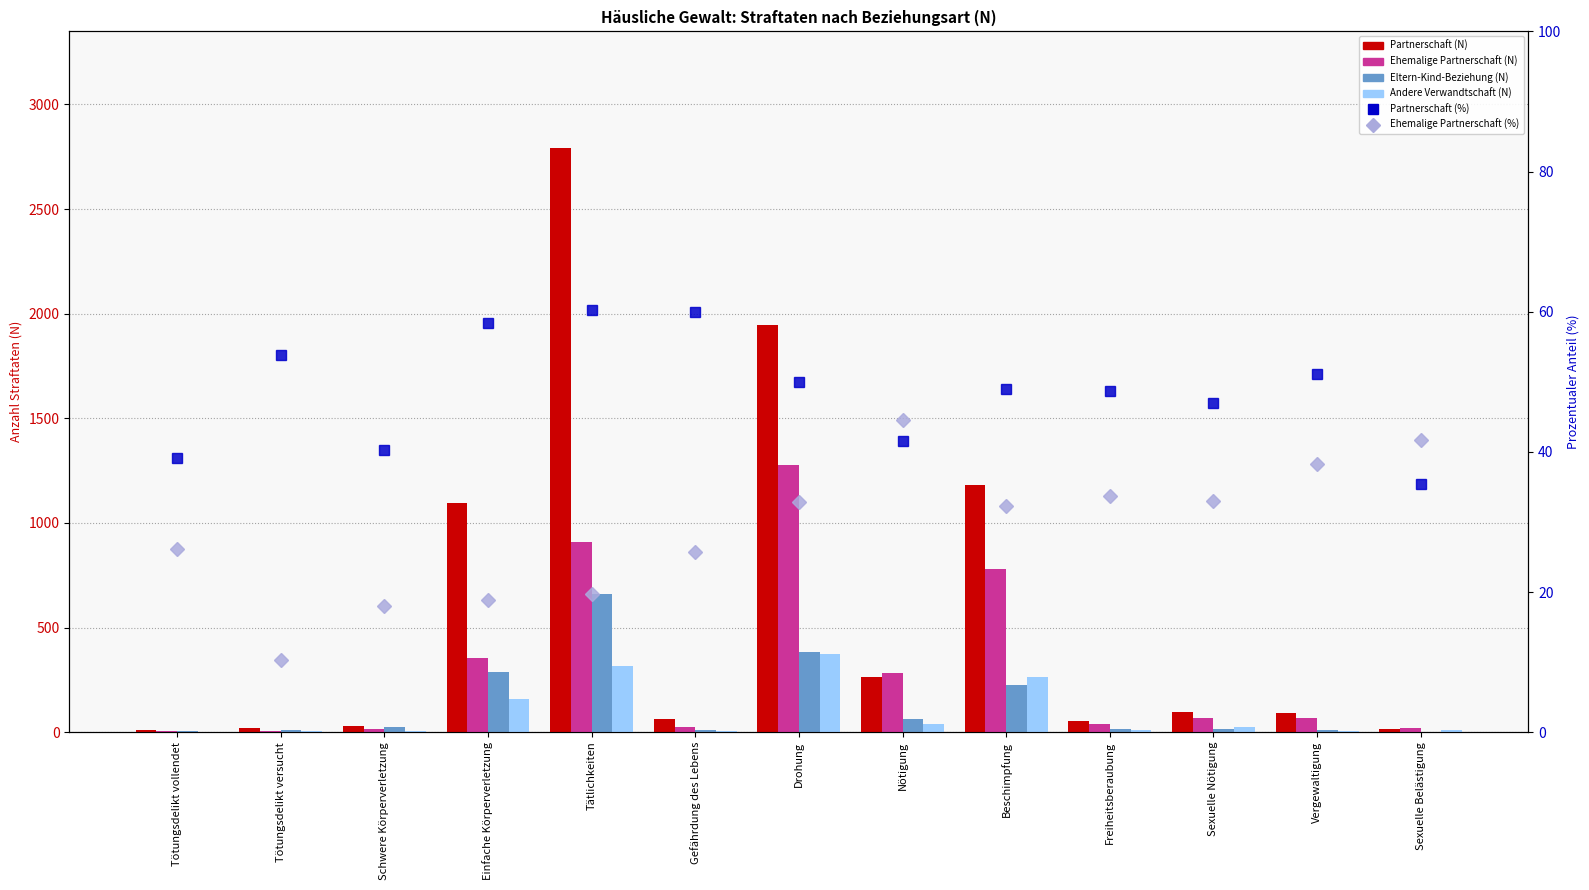

Reading left to right, extract all data points from this chart.

Partnerschaft (N): 9.0	21.0	29.0	1097.0	2791.0	63.0	1948.0	262.0	1181.0	55.0	94.0	92.0	17.0
Ehemalige Partnerschaft (N): 6.0	4.0	13.0	353.0	910.0	27.0	1277.0	281.0	778.0	38.0	66.0	69.0	20.0
Eltern-Kind-Beziehung (N): 6.0	11.0	25.0	286.0	658.0	10.0	381.0	64.0	224.0	14.0	15.0	12.0	3.0
Andere Verwandtschaft (N): 2.0	4.0	6.0	160.0	318.0	5.0	374.0	39.0	265.0	11.0	26.0	7.0	8.0
Partnerschaft (%): 39.1	53.9	40.3	58.4	60.2	60.0	50.0	41.6	49.0	48.7	47.0	51.1	35.4
Ehemalige Partnerschaft (%): 26.1	10.3	18.1	18.8	19.6	25.7	32.8	44.6	32.3	33.6	33.0	38.3	41.7